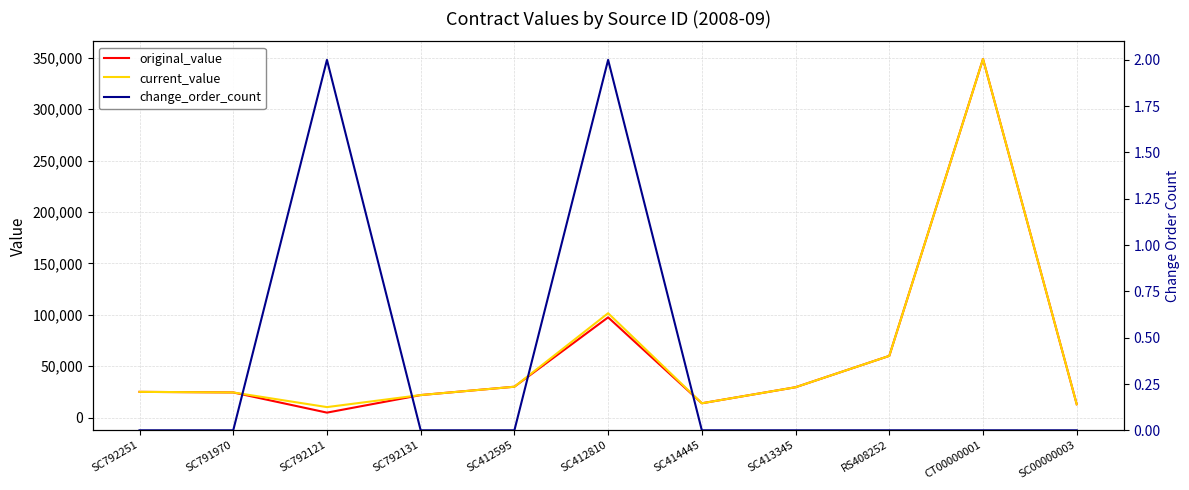

Is it true that change_order_count equals 0.7 at SC412595?

False